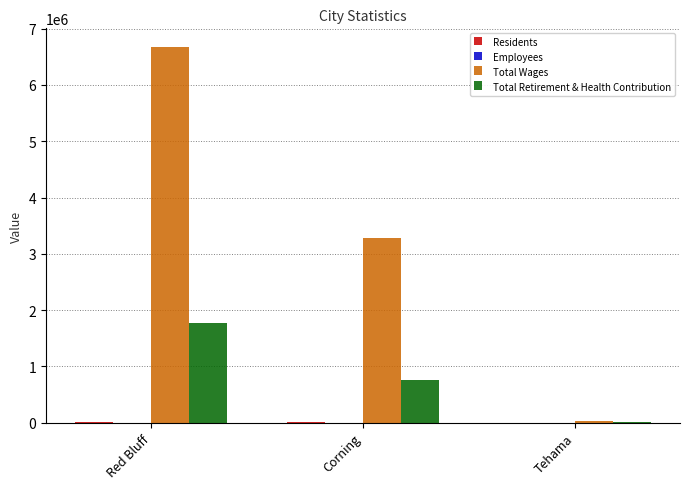

What is the spread (max minus min) of values at Corning?

3274518